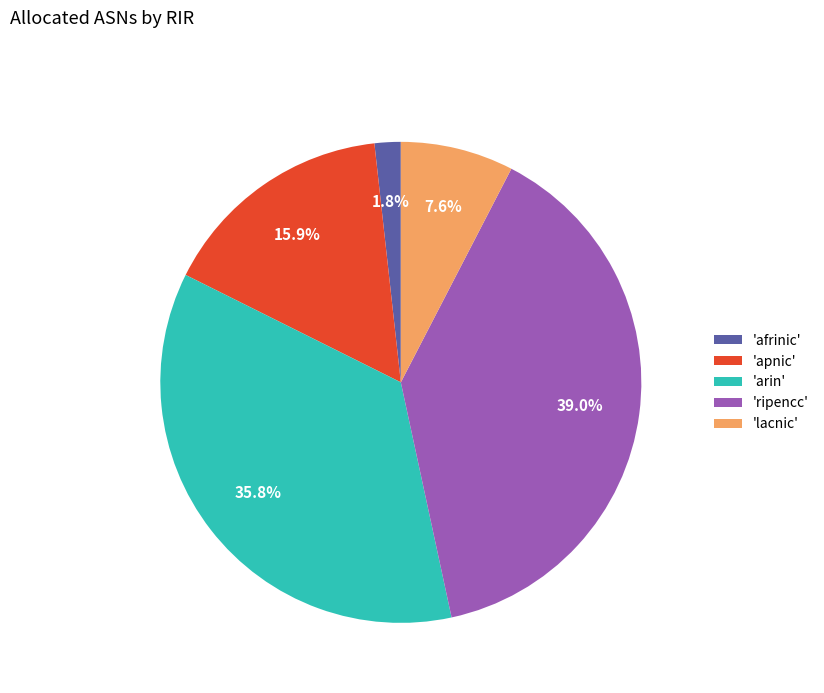

Count the number of slices in the pie.

5